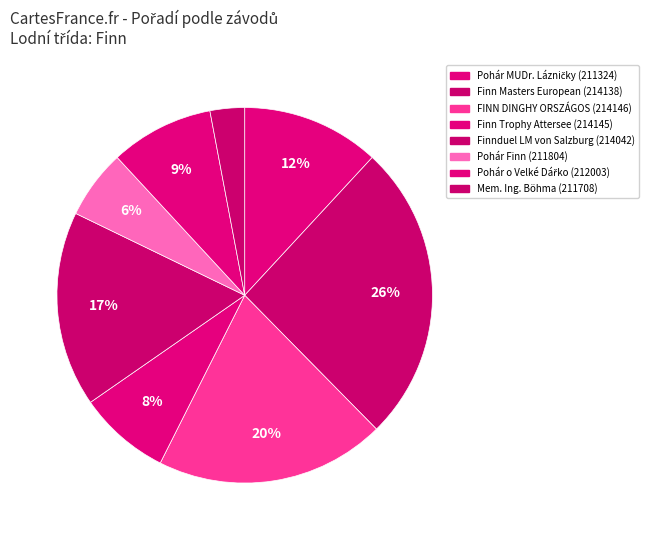

How many segments does this pie chart have?

8